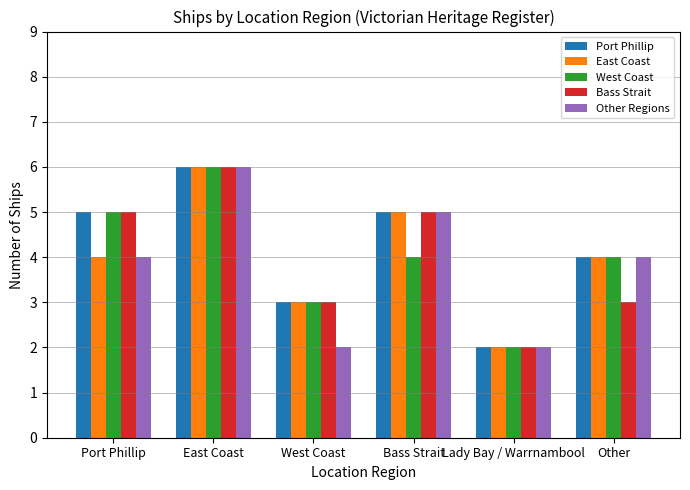

At which category is the sum across all series the highest?

East Coast